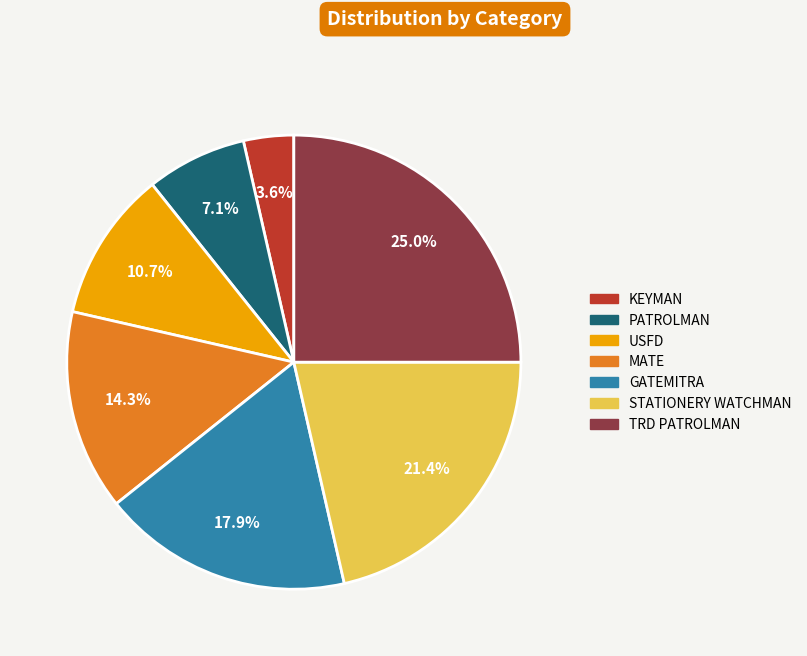

Approximately how many times larger is the value at PATROLMAN compared to USFD?

0.7